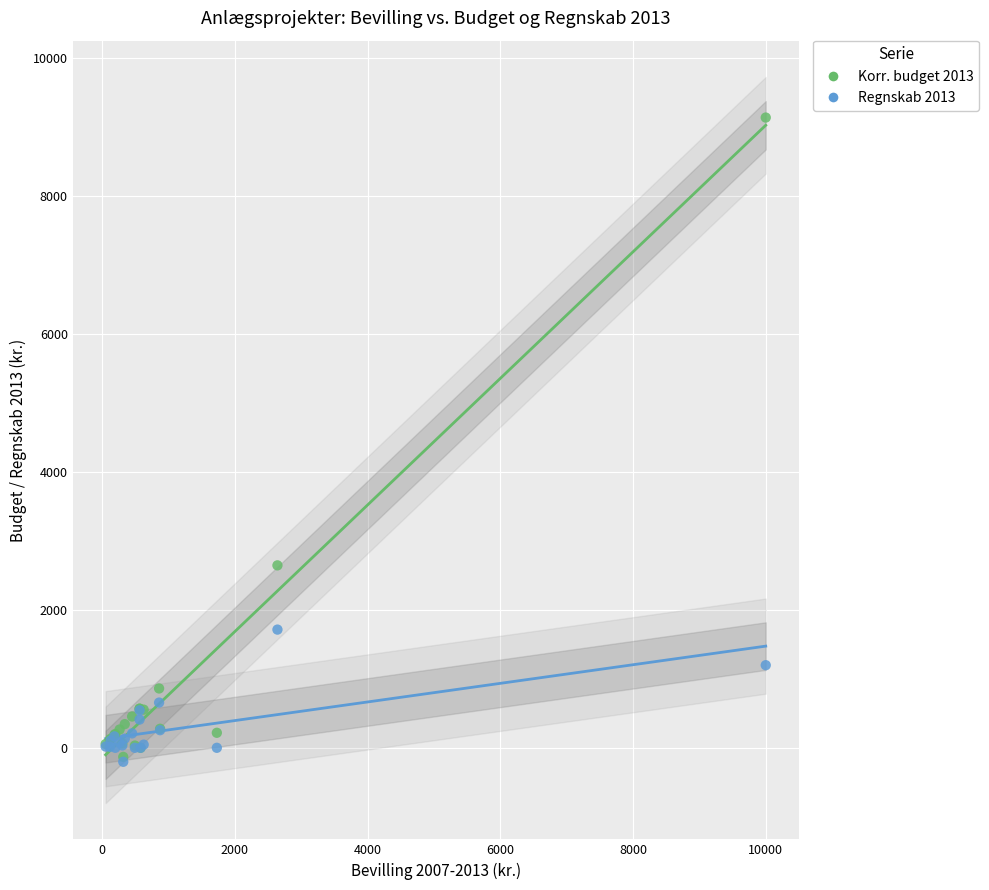

Which series has the widest spread of Y values?

Korr. budget 2013